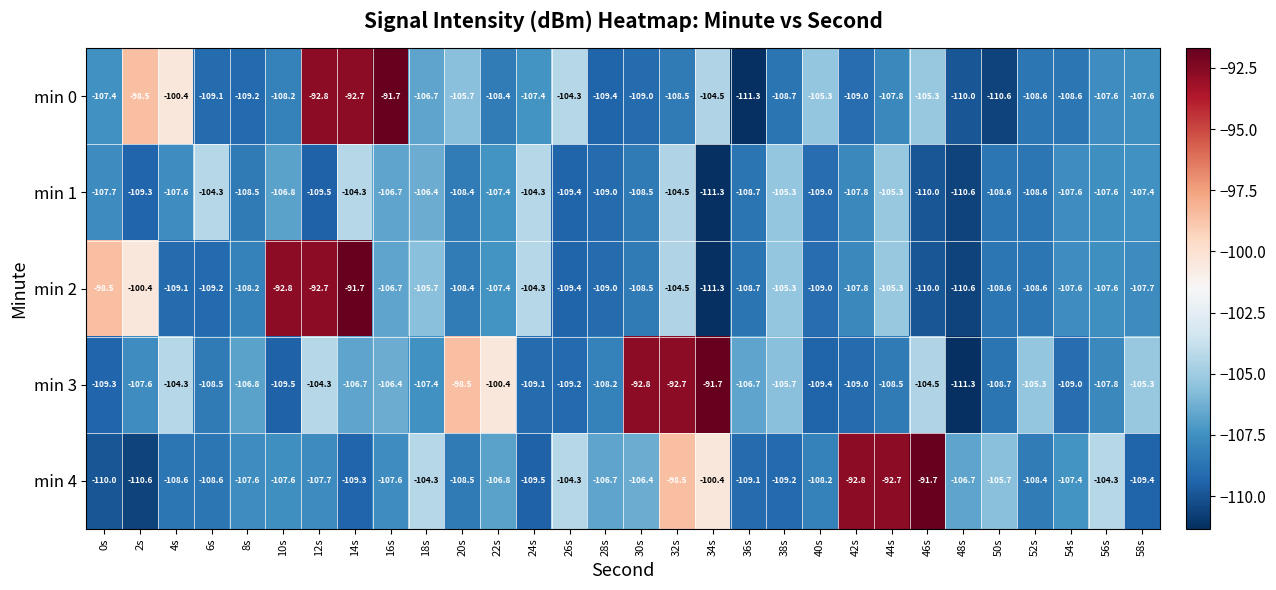

What is the smallest value displayed?

-111.3